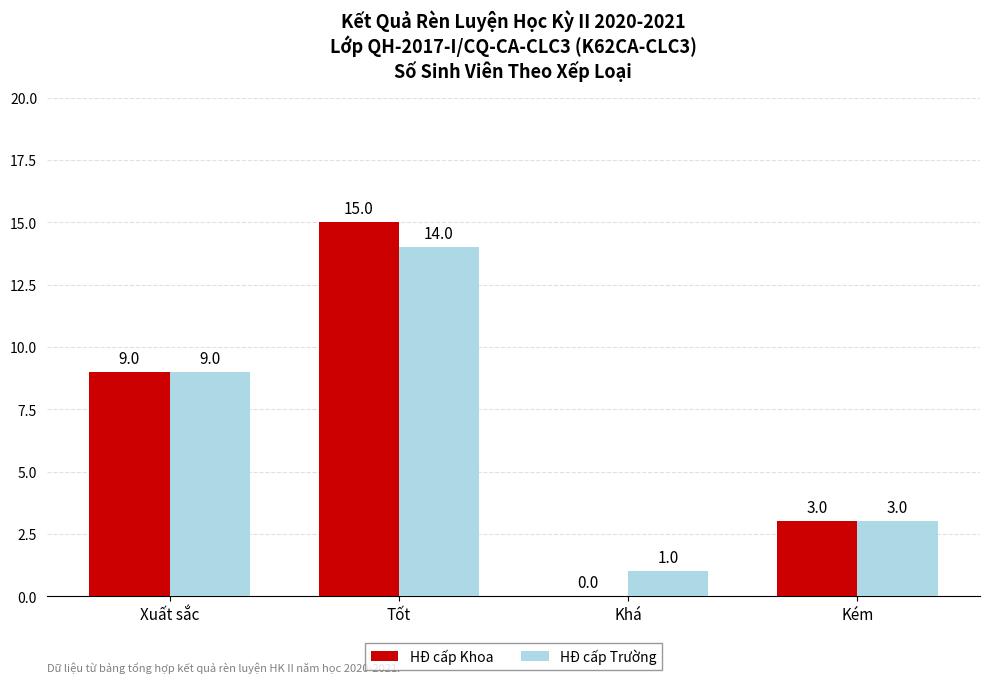

Reading right to left, extract all data points from this chart.

HĐ cấp Khoa: 3	0	15	9
HĐ cấp Trường: 3	1	14	9